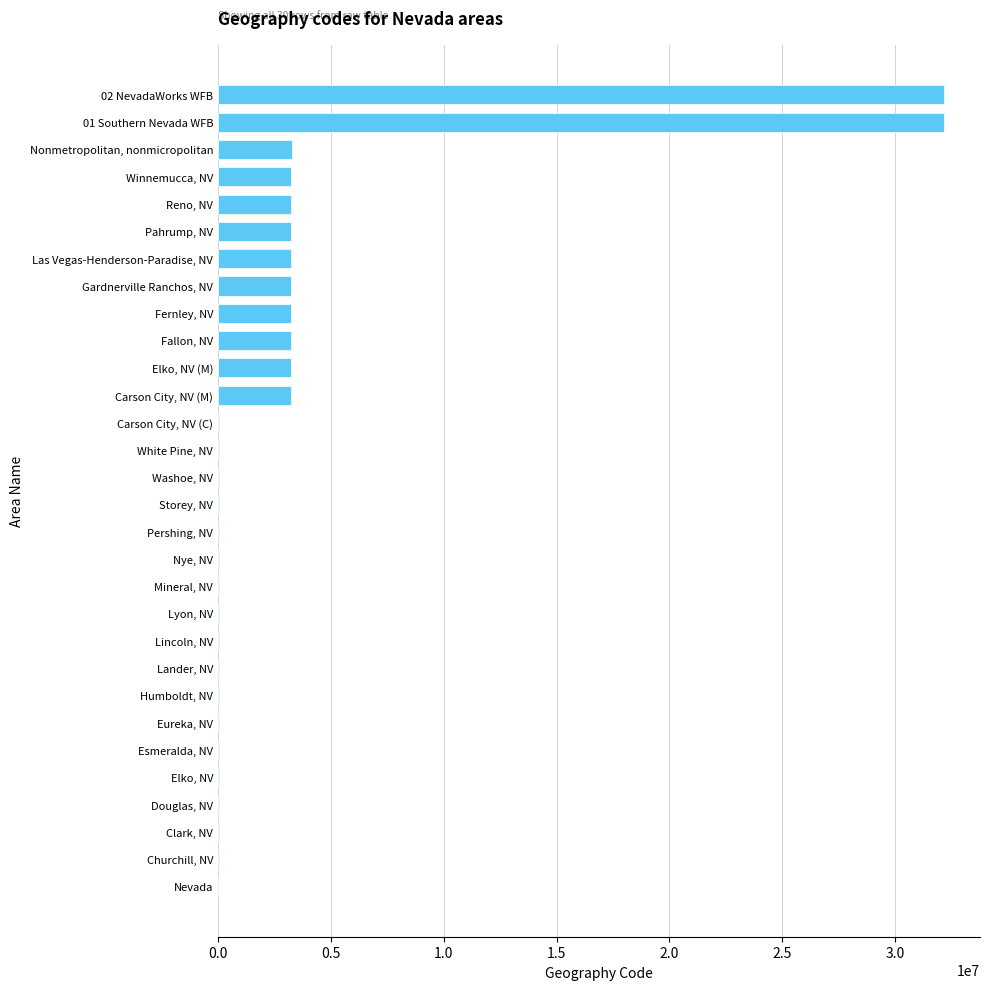

What is the maximum value shown in the chart?

32150002